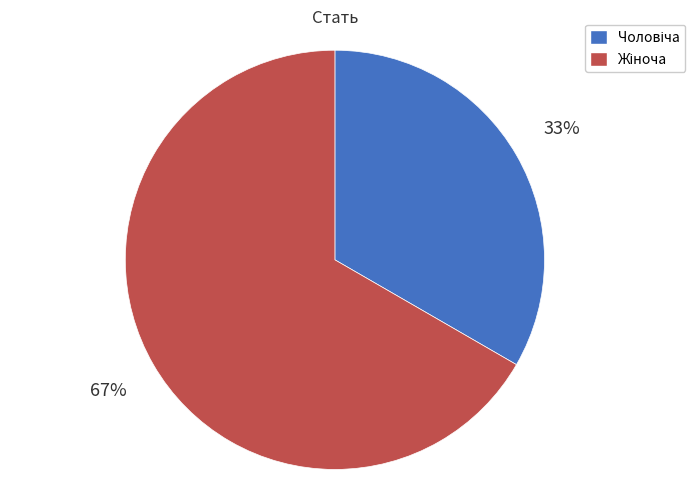

Does any single category account for the majority?

Yes